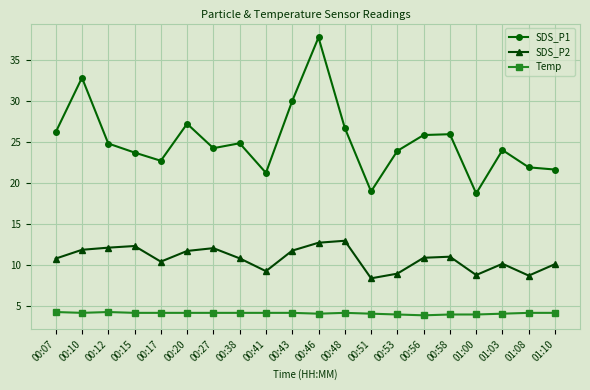

Does the chart have visible grid lines?

Yes